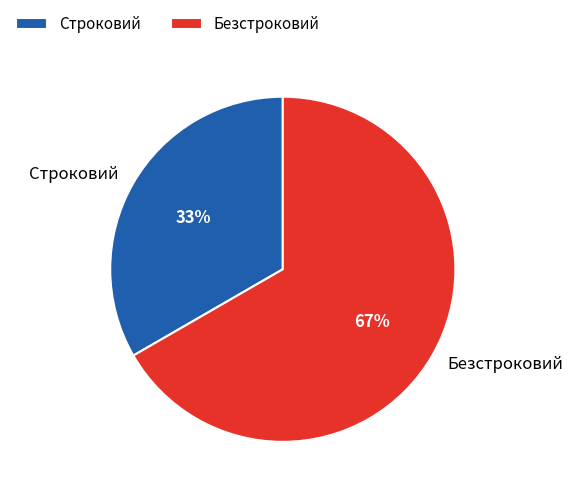

Is the sum of Строковий and Безстроковий greater than half?

Yes